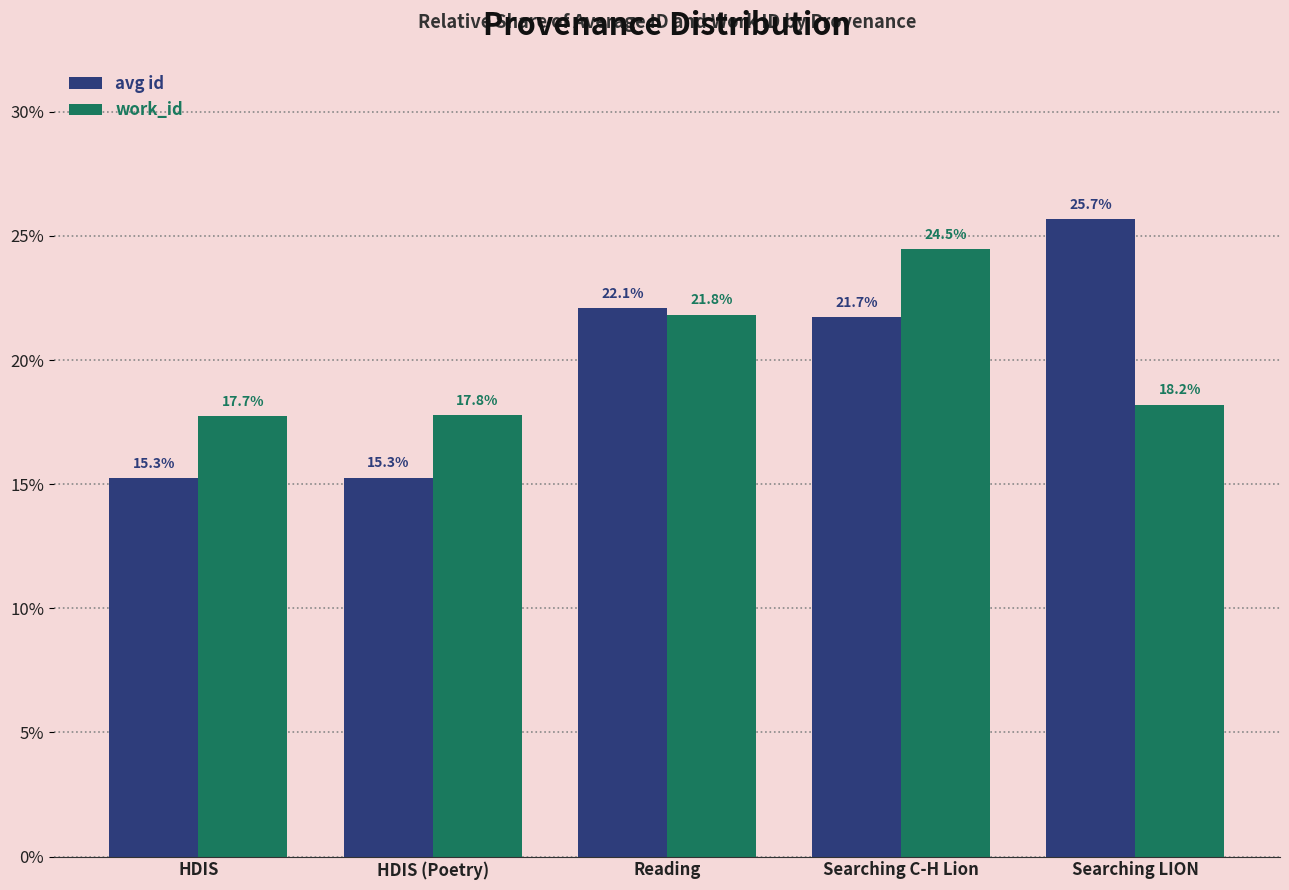

Which series has the widest spread of values?

avg id